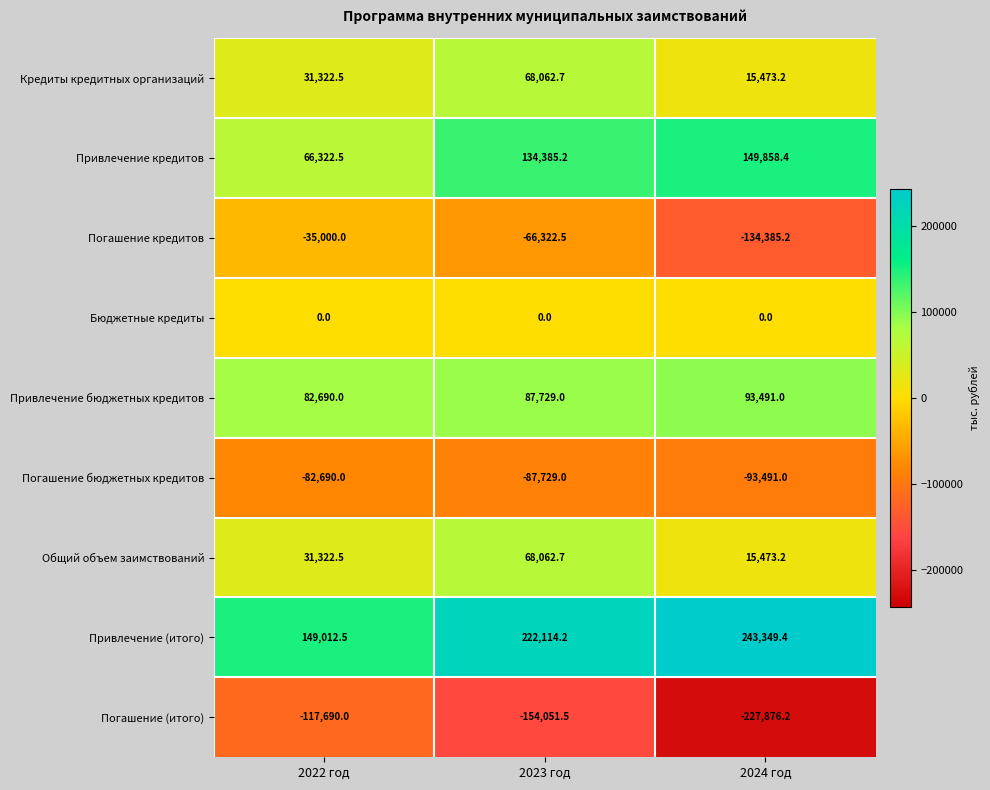

Is it true that Кредиты кредитных организаций equals 31322.5 at 2022 год?

True